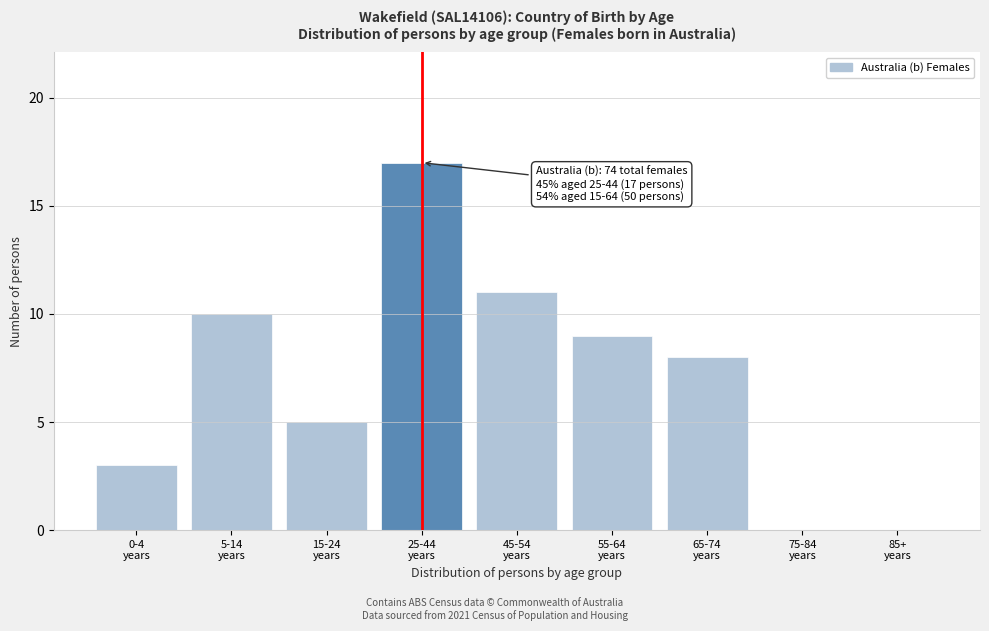

What is the sum of all values?

63